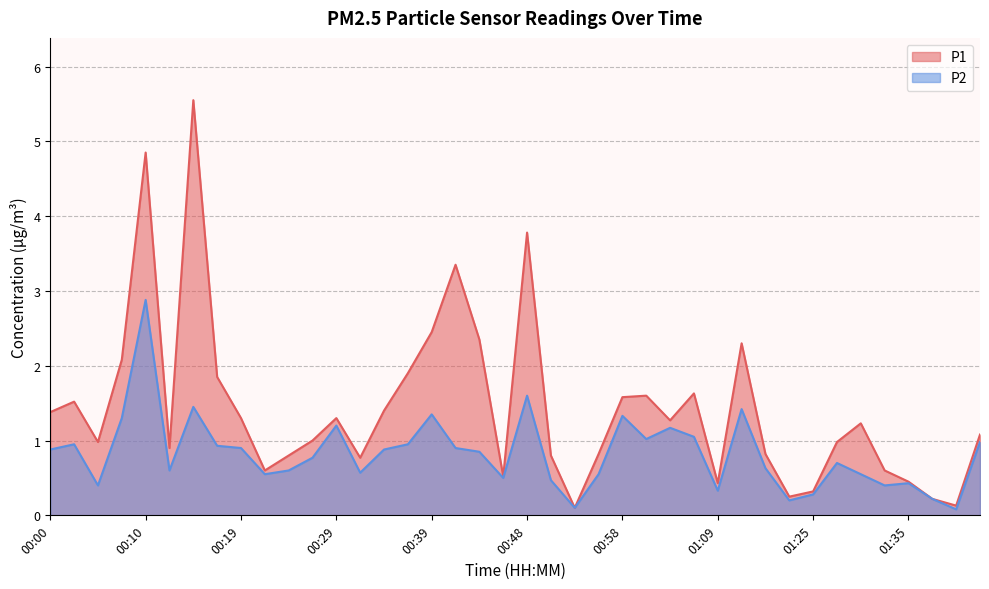

Reading left to right, list all the values displayed in this chart.

P1: 00:00=1.4	00:02=1.5	00:05=1.0	00:07=2.1	00:10=4.8	00:12=0.9	00:14=5.5	00:17=1.9	00:19=1.3	00:22=0.6	00:24=0.8	00:27=1.0	00:29=1.3	00:31=0.8	00:34=1.4	00:36=1.9	00:39=2.5	00:41=3.4	00:44=2.4	00:46=0.5	00:48=3.8	00:51=0.8	00:53=0.1	00:56=0.8	00:58=1.6	01:01=1.6	01:04=1.3	01:06=1.6	01:09=0.4	01:11=2.3	01:14=0.8	01:16=0.2	01:25=0.3	01:27=1.0	01:30=1.2	01:32=0.6	01:35=0.5	01:37=0.2	01:40=0.1	01:42=1.1
P2: 00:00=0.9	00:02=0.9	00:05=0.4	00:07=1.3	00:10=2.9	00:12=0.6	00:14=1.4	00:17=0.9	00:19=0.9	00:22=0.6	00:24=0.6	00:27=0.8	00:29=1.2	00:31=0.6	00:34=0.9	00:36=0.9	00:39=1.4	00:41=0.9	00:44=0.8	00:46=0.5	00:48=1.6	00:51=0.5	00:53=0.1	00:56=0.6	00:58=1.3	01:01=1.0	01:04=1.2	01:06=1.1	01:09=0.3	01:11=1.4	01:14=0.6	01:16=0.2	01:25=0.3	01:27=0.7	01:30=0.6	01:32=0.4	01:35=0.4	01:37=0.2	01:40=0.1	01:42=1.0